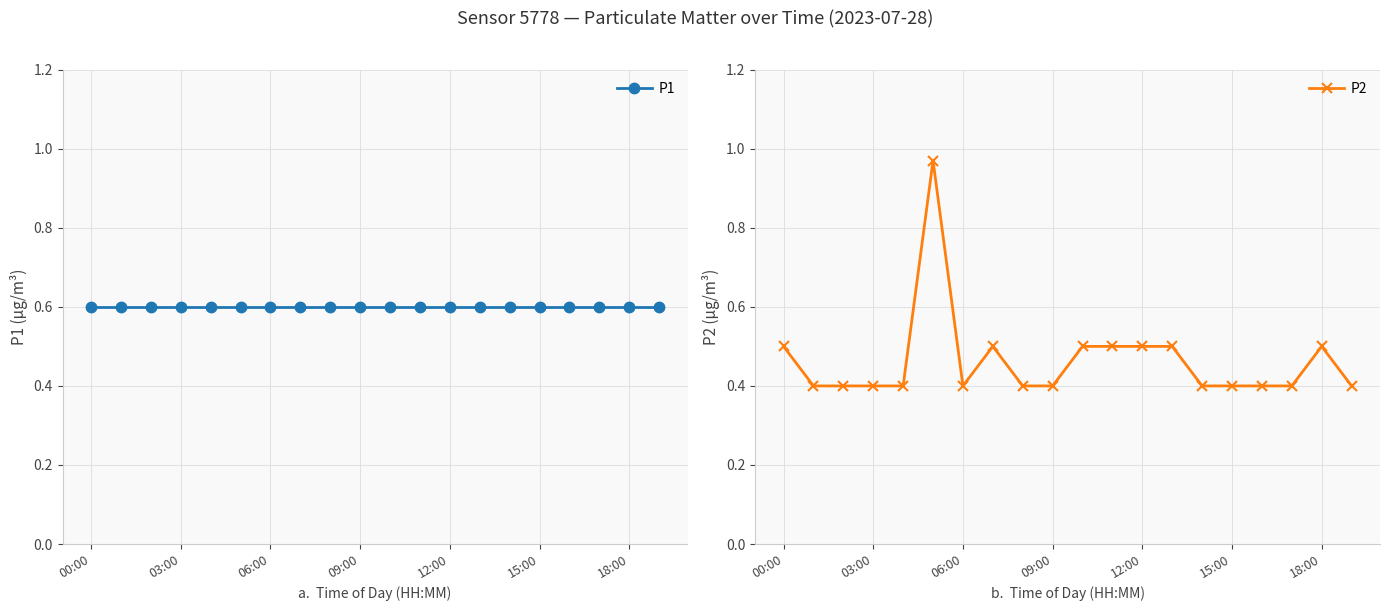

How many lines are shown in the chart?

2